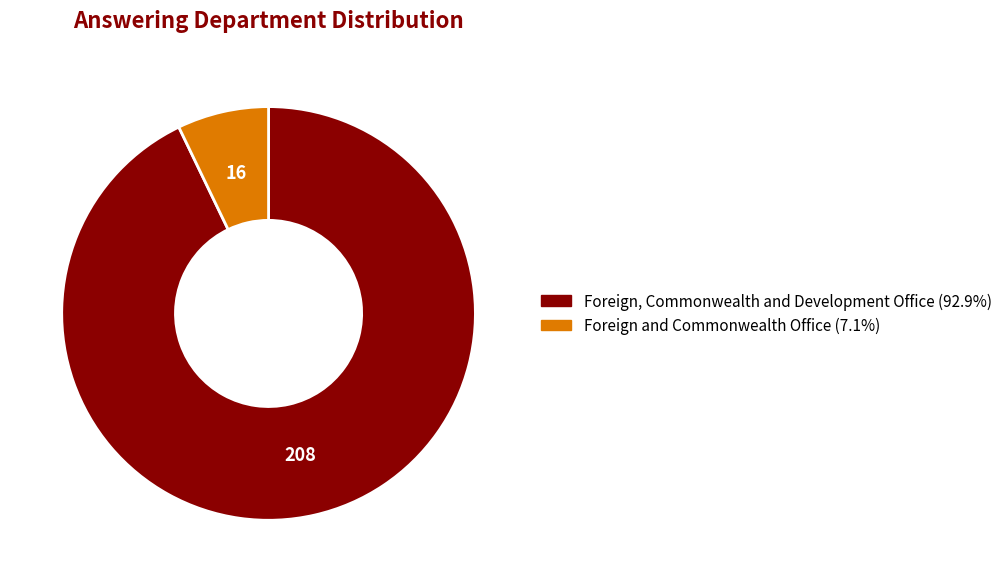

Is there any slice that represents more than half of the pie?

Yes